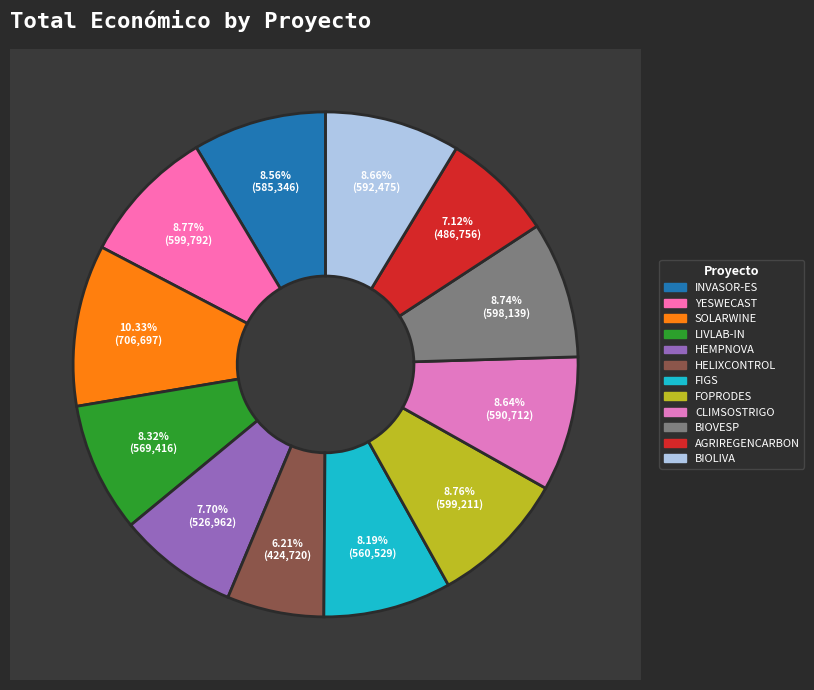

Is there a majority slice in this chart?

No